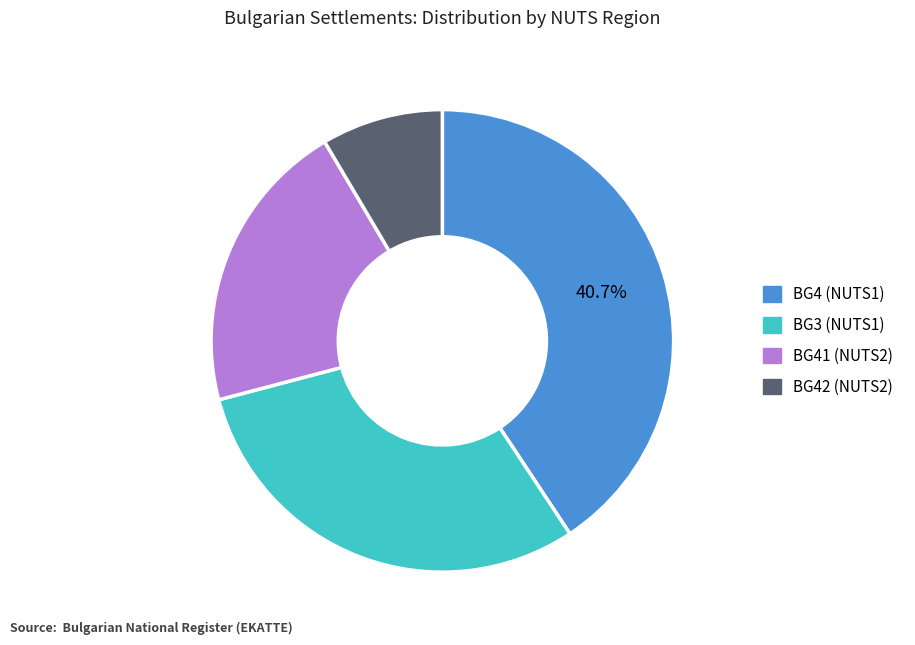

Is there a majority slice in this chart?

No